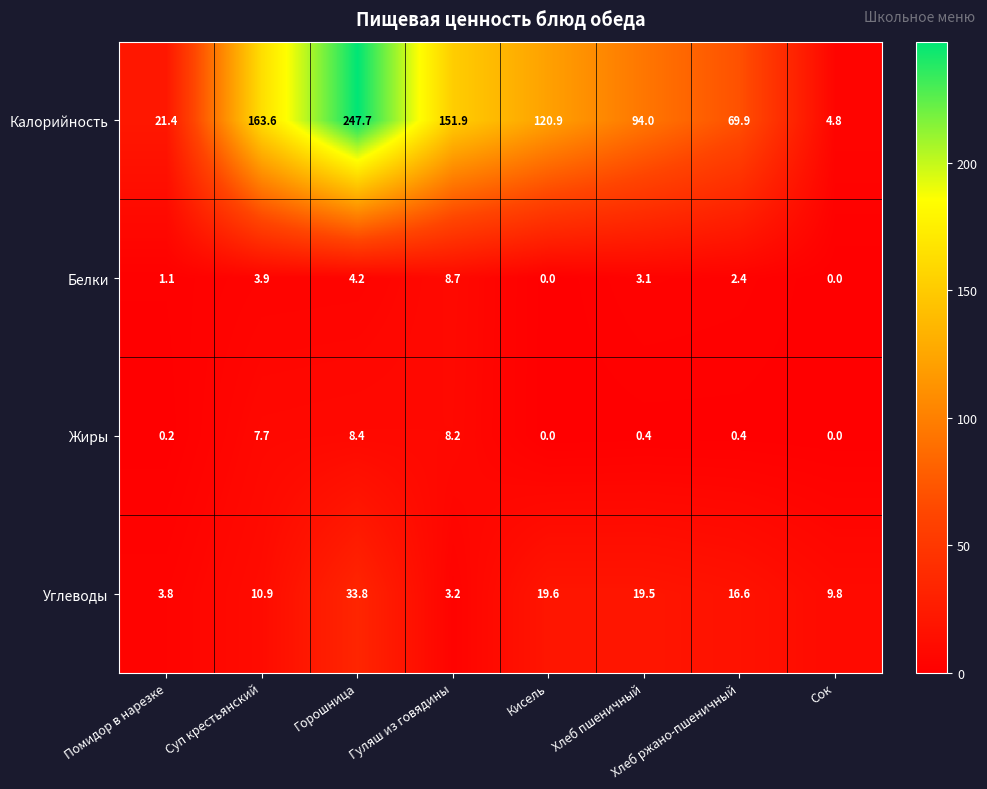

What is the difference between the second highest and second lowest values in the Калорийность series?

142.2